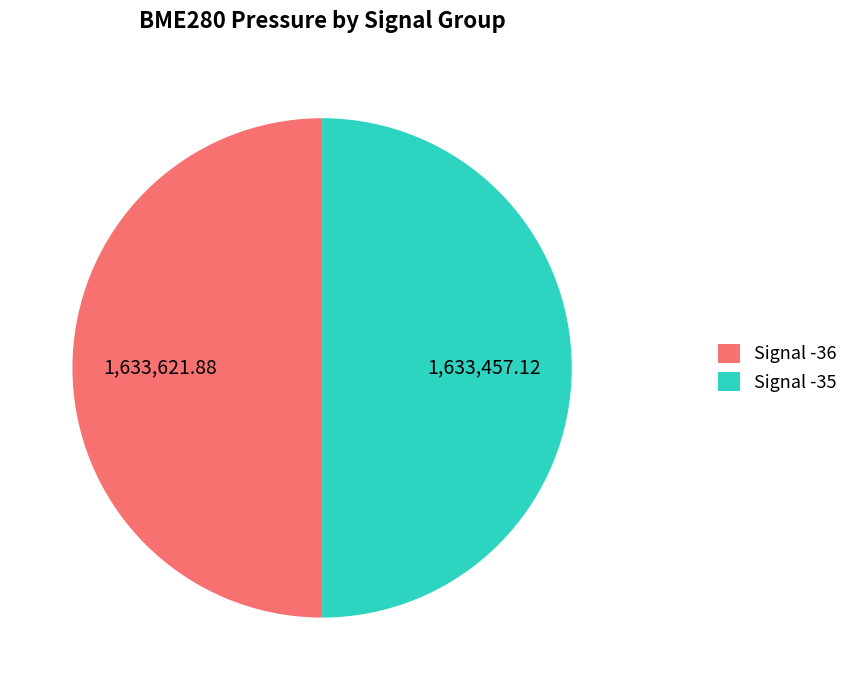

Approximately how many times larger is the value at Signal -36 compared to Signal -35?

1.0